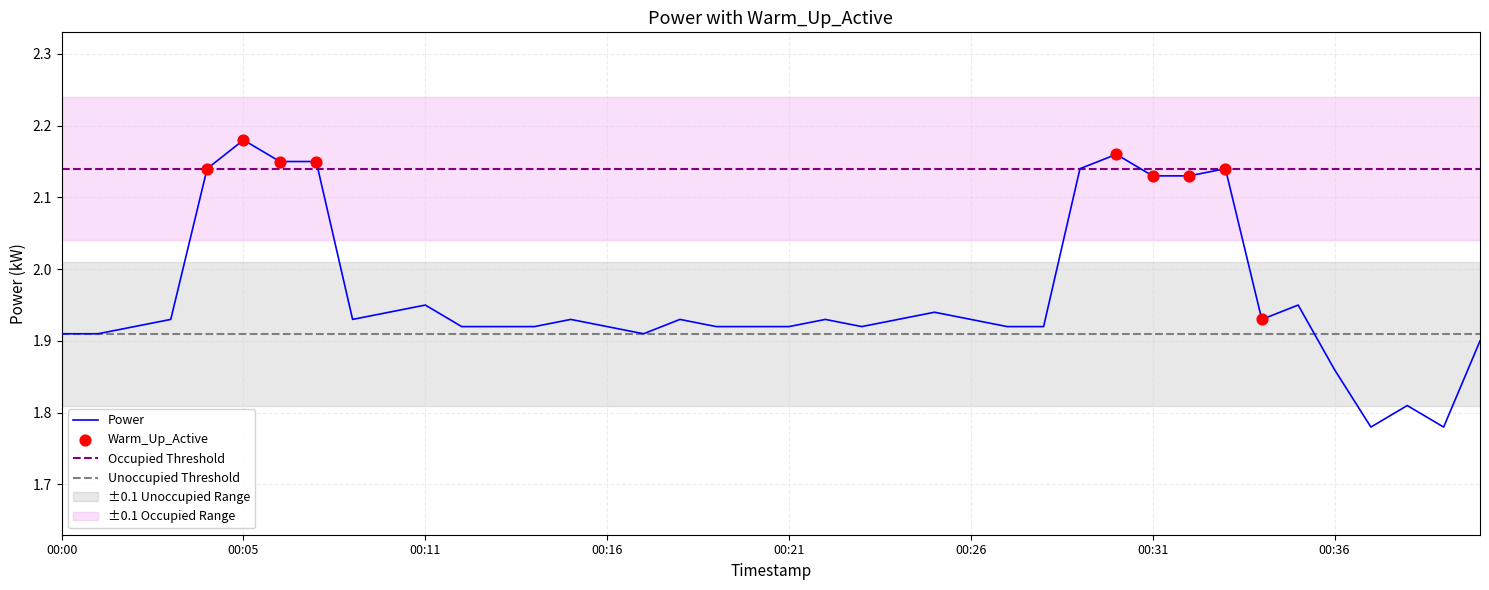

What is the change in value from 00:14 to 00:37?

-0.1